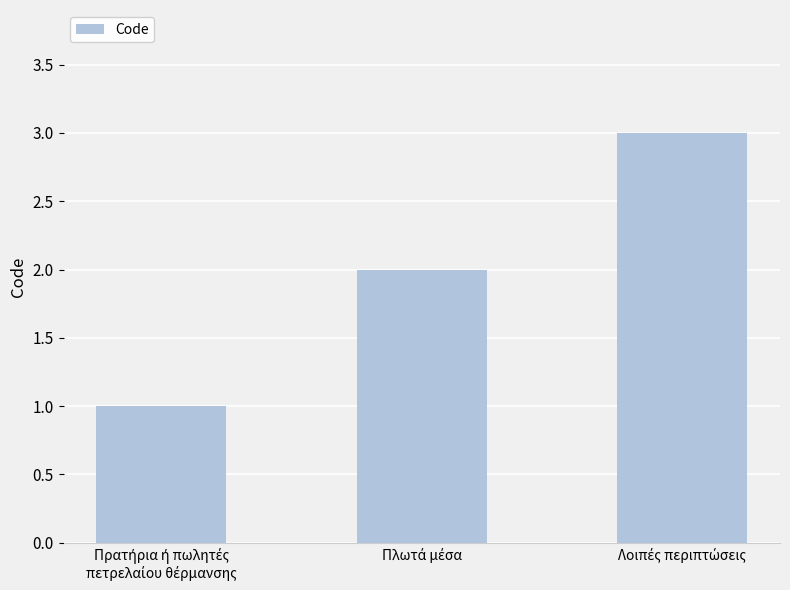

What is the greatest value displayed?

3